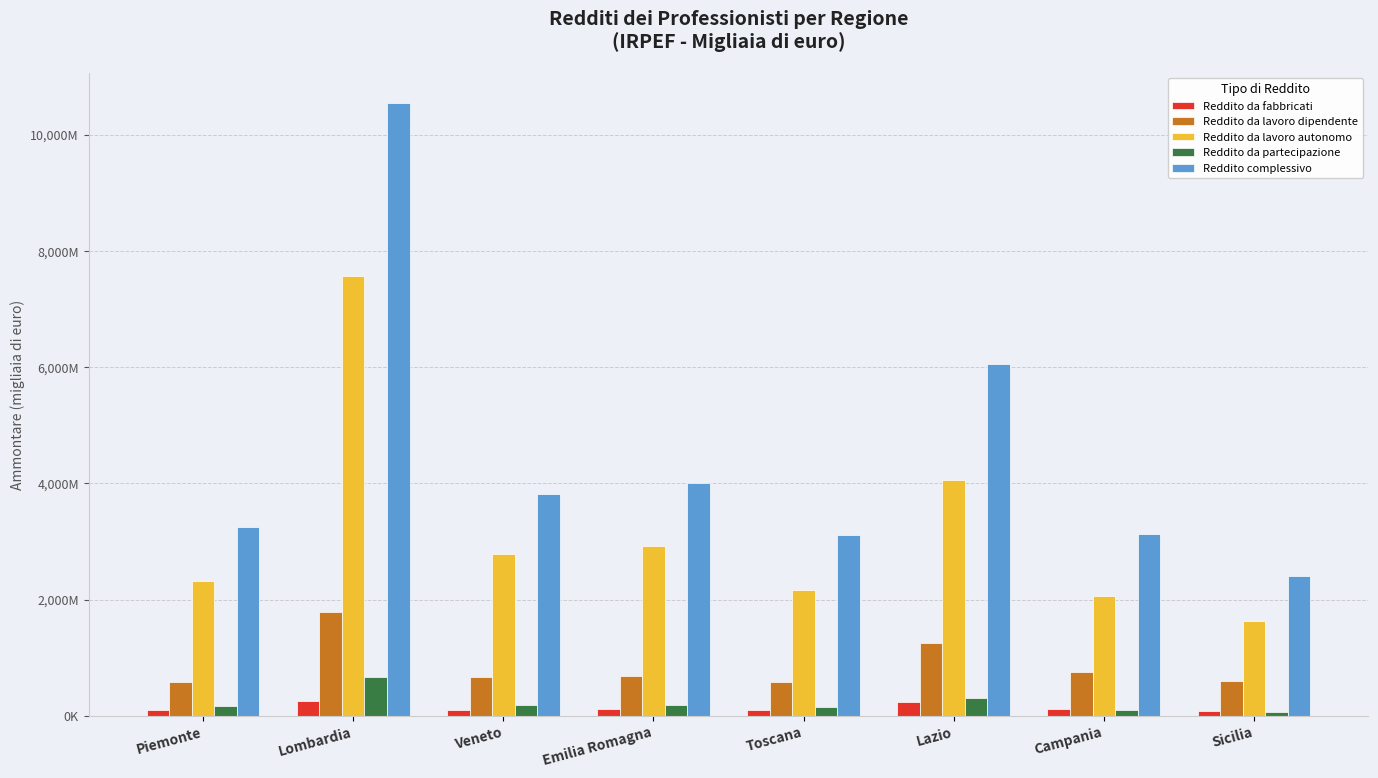

What are all the series names shown in the legend?

Reddito da fabbricati, Reddito da lavoro dipendente, Reddito da lavoro autonomo, Reddito da partecipazione, Reddito complessivo